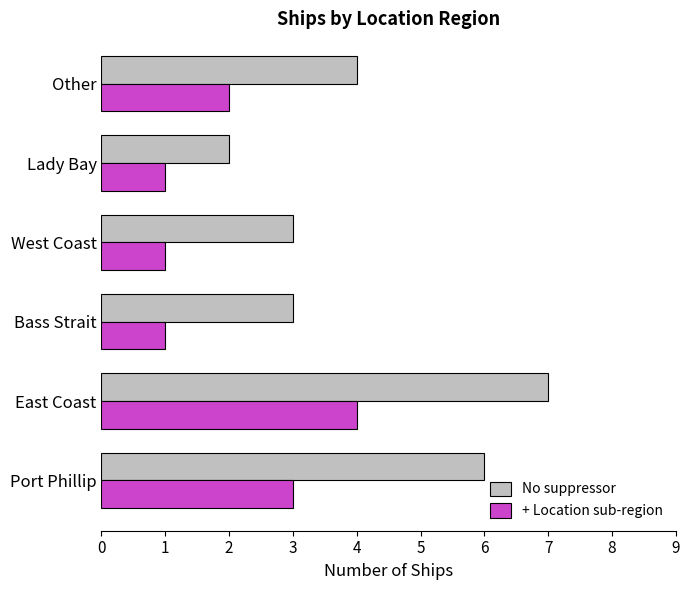

At which label is No suppressor closest to 4?

Other